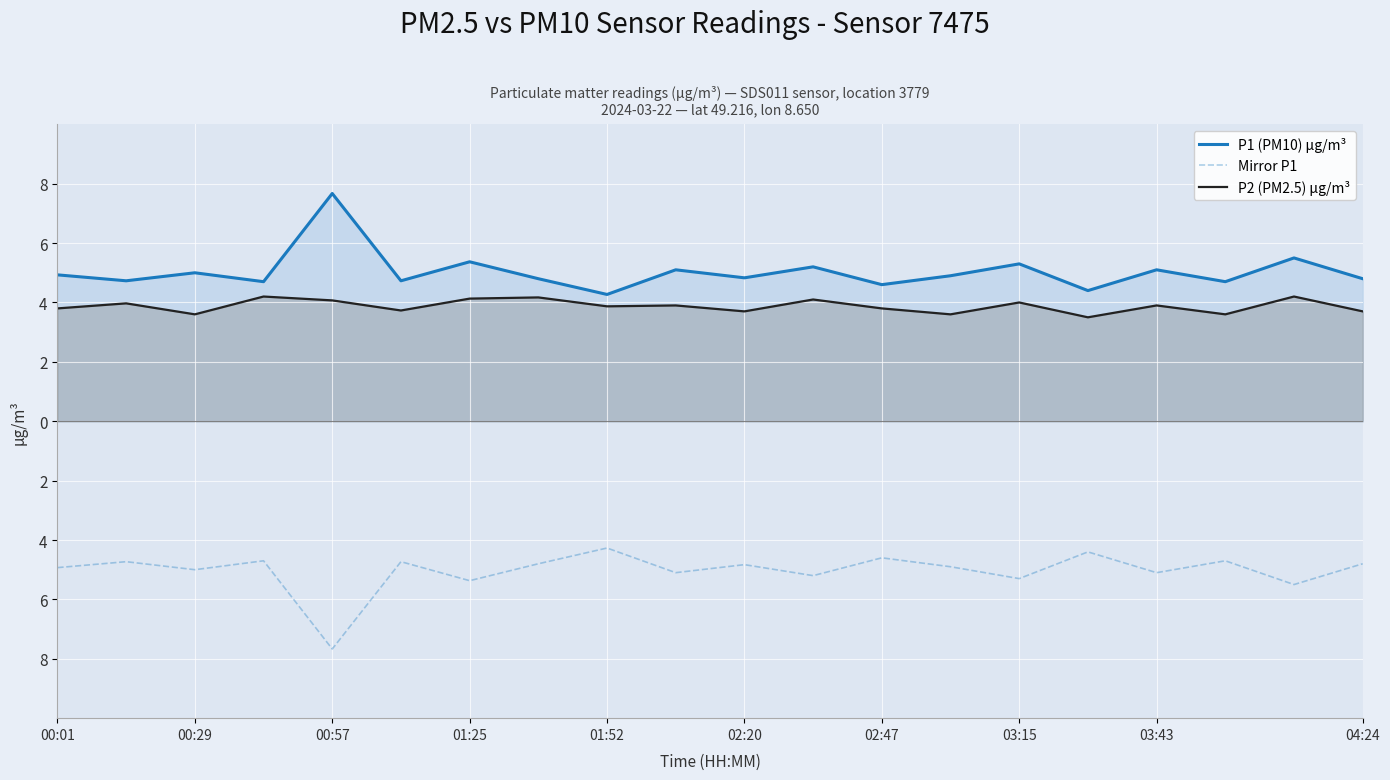

What is the average value of the P1 (PM10) µg/m³ series?

5.0